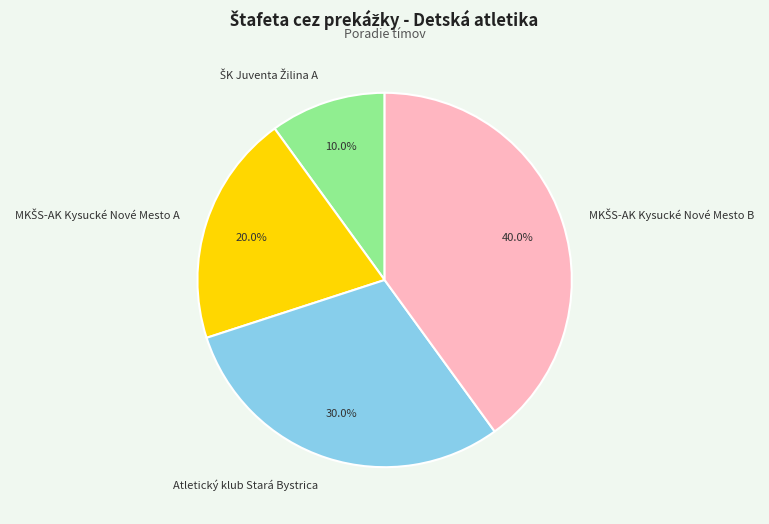

Is there a majority slice in this chart?

No